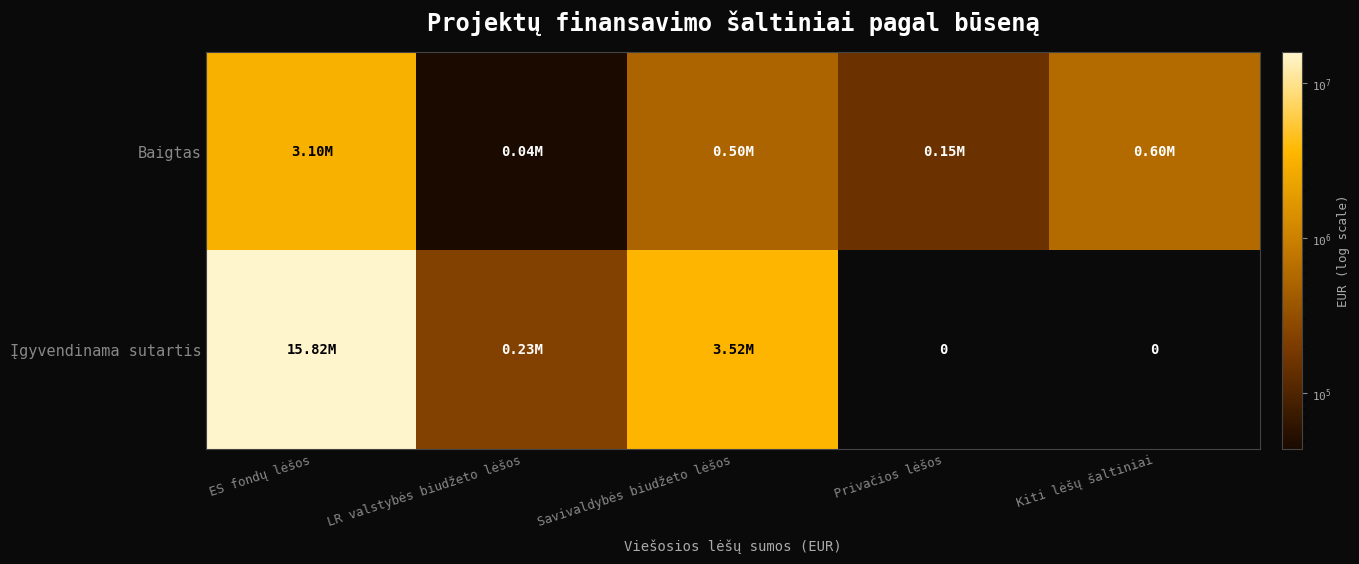

The value of Įgyvendinama sutartis at Savivaldybės biudžeto lėšos is 4670611.0. True or false?

False